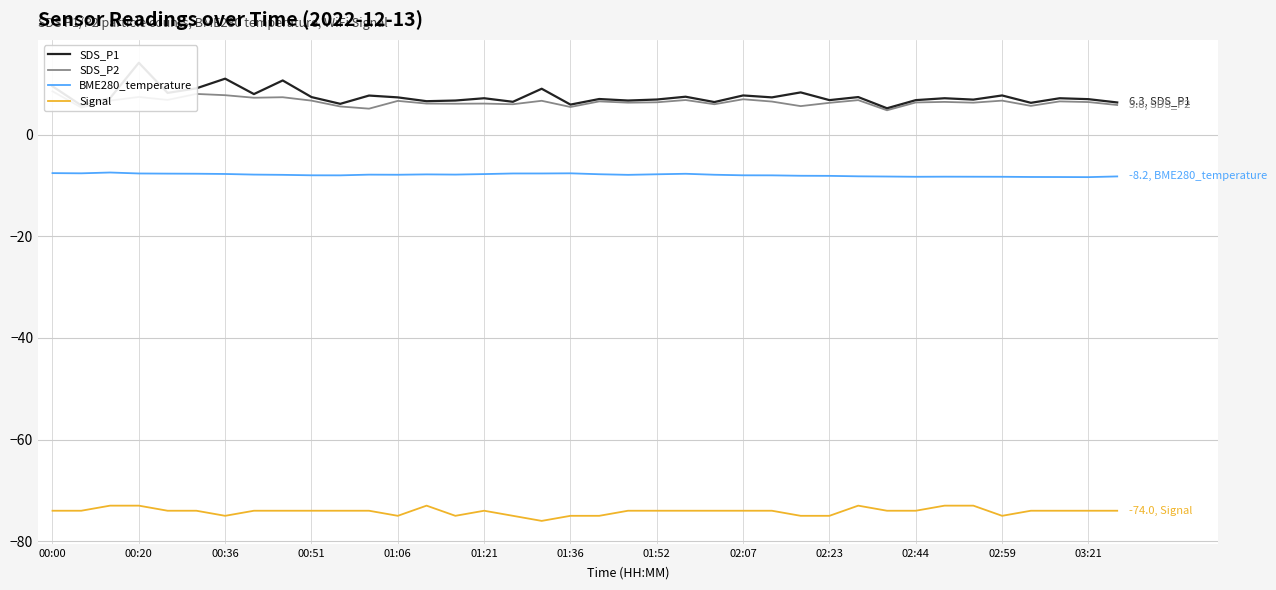

True or false: Signal and BME280_temperature intersect in this chart.

False